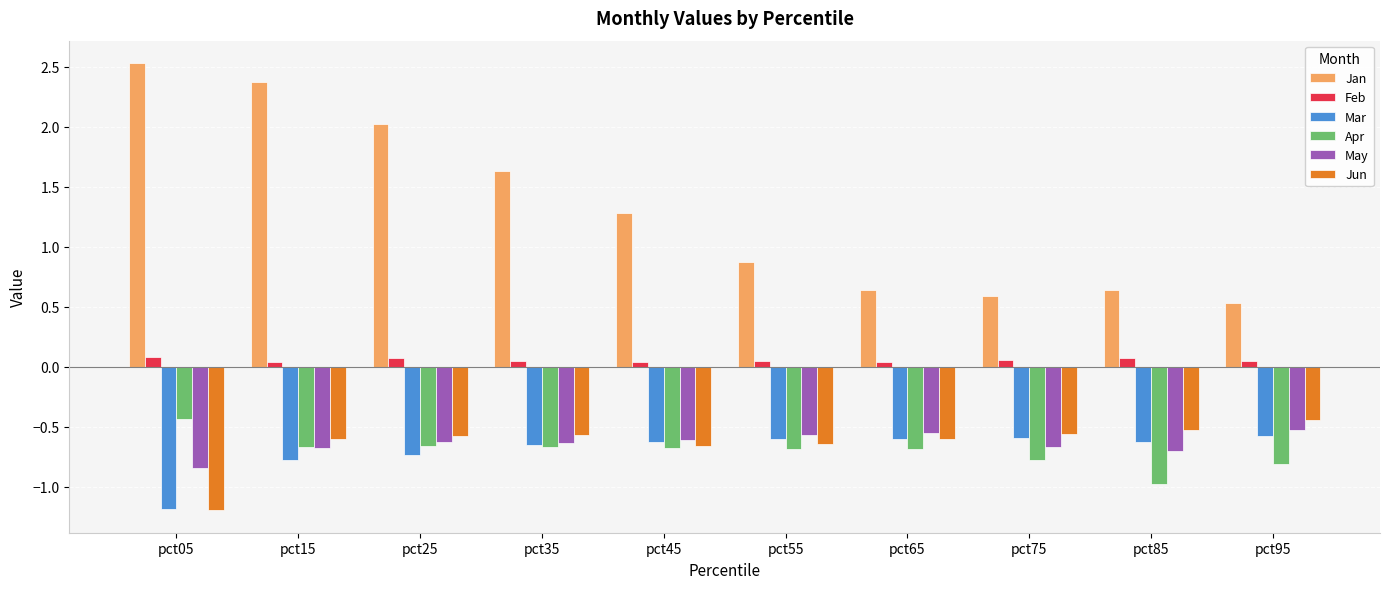

At how many categories does at least one series exceed 1?

5